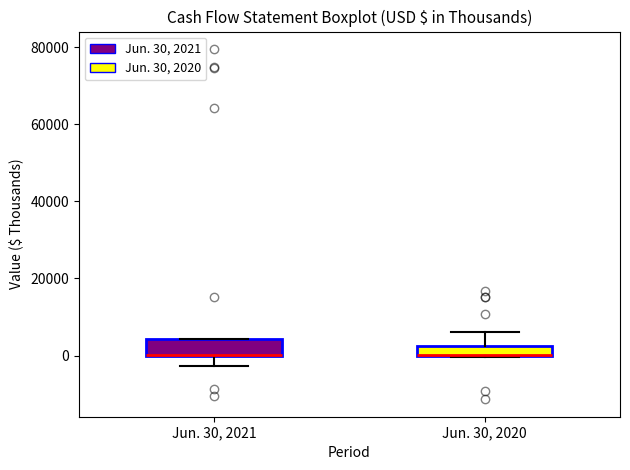

Where is the lower edge of the box for Jun. 30, 2020 on the y-axis? The values are not printed on the chart, so give them approximately, as read against the axis.

0